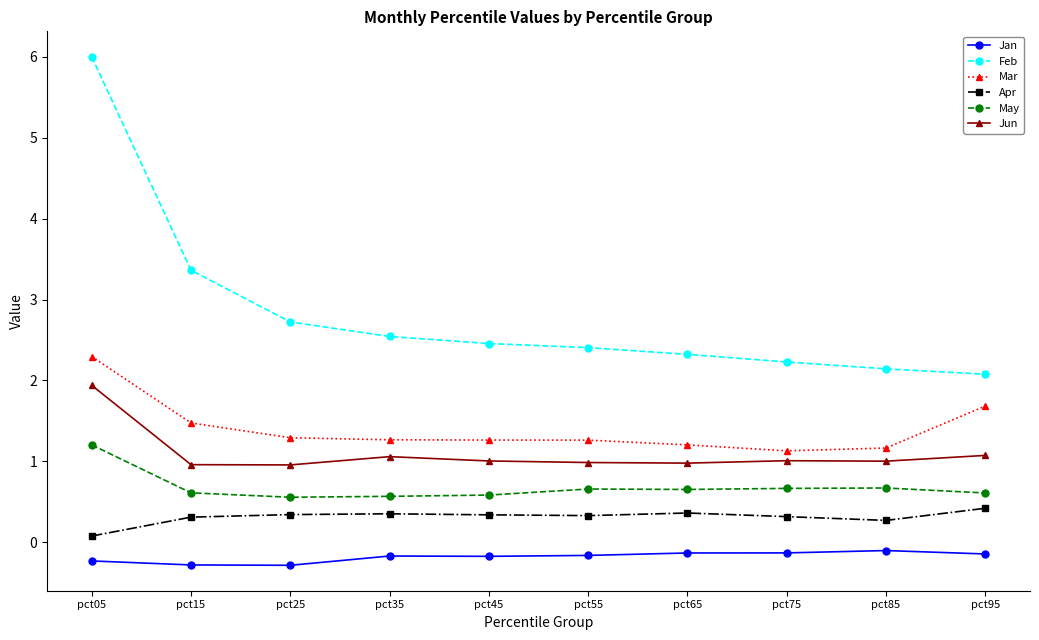

Does the chart have visible grid lines?

No